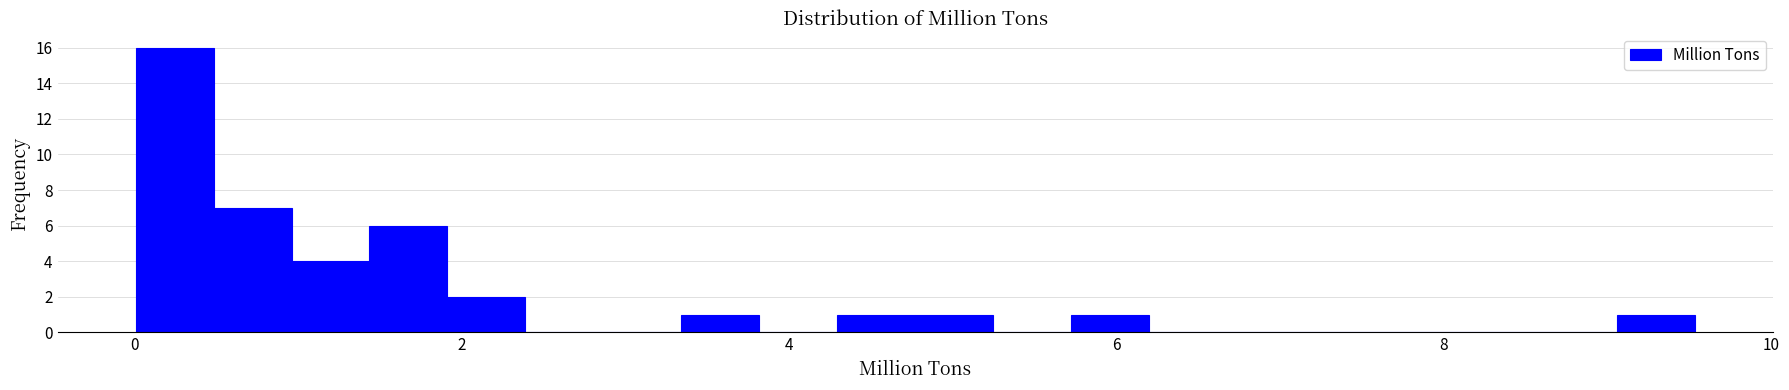

Read against the x-axis, roughly where is the centre of the tallest bar?

0.2